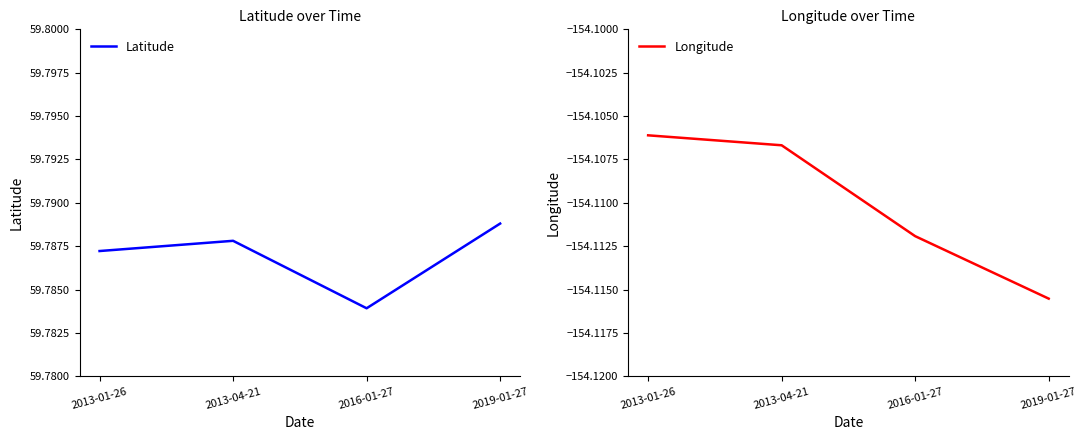

True or false: Longitude and Latitude intersect in this chart.

False